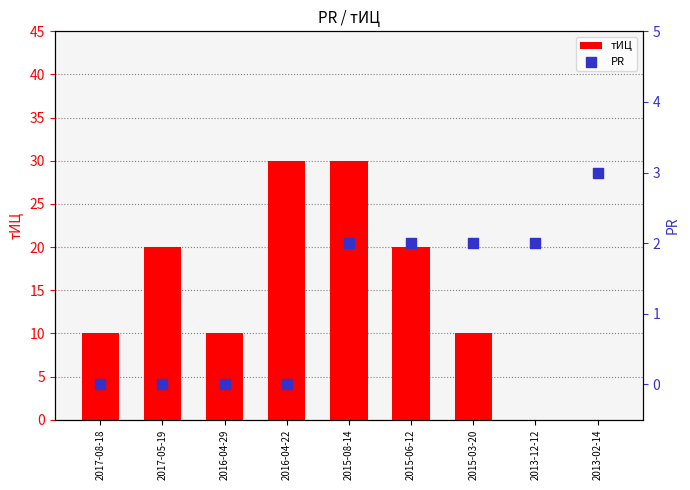

Is the value of тИЦ at 2015-08-14 greater than the value of PR at 2016-04-22?

Yes